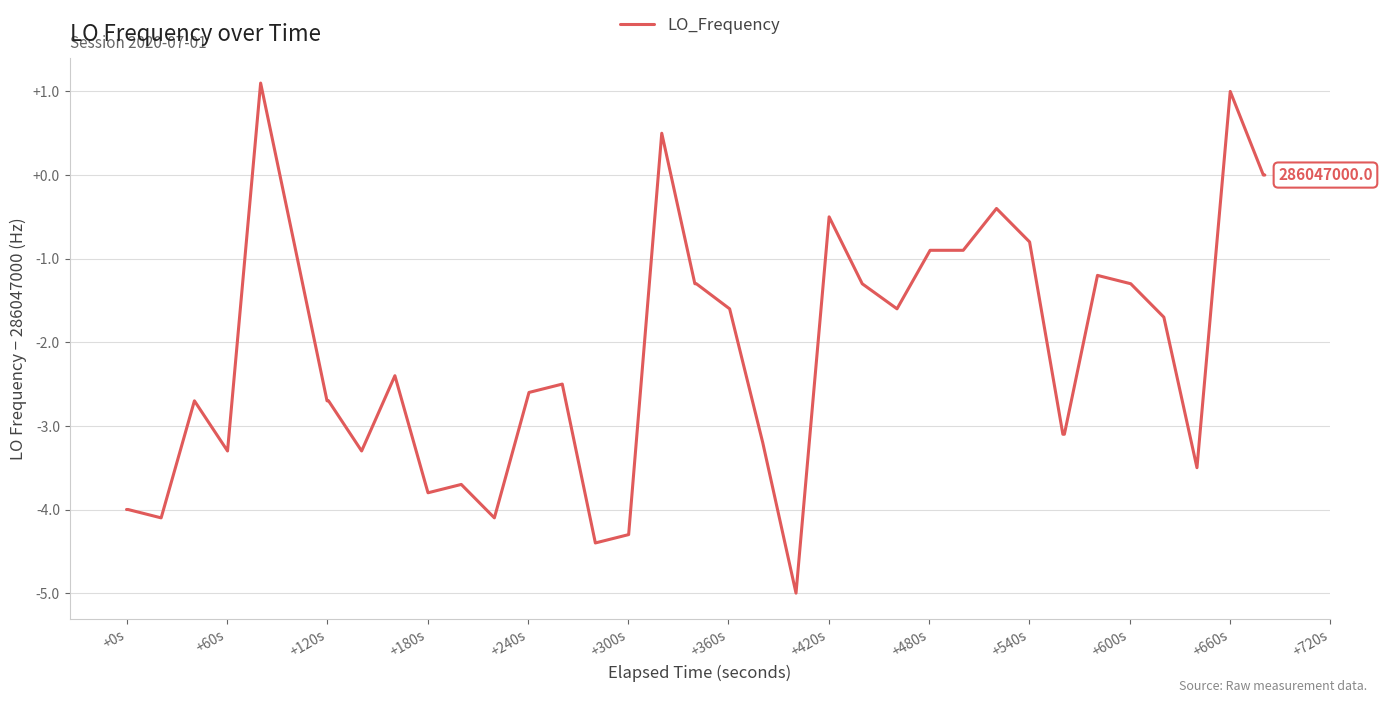

What is the difference between the maximum and minimum values?

6.1